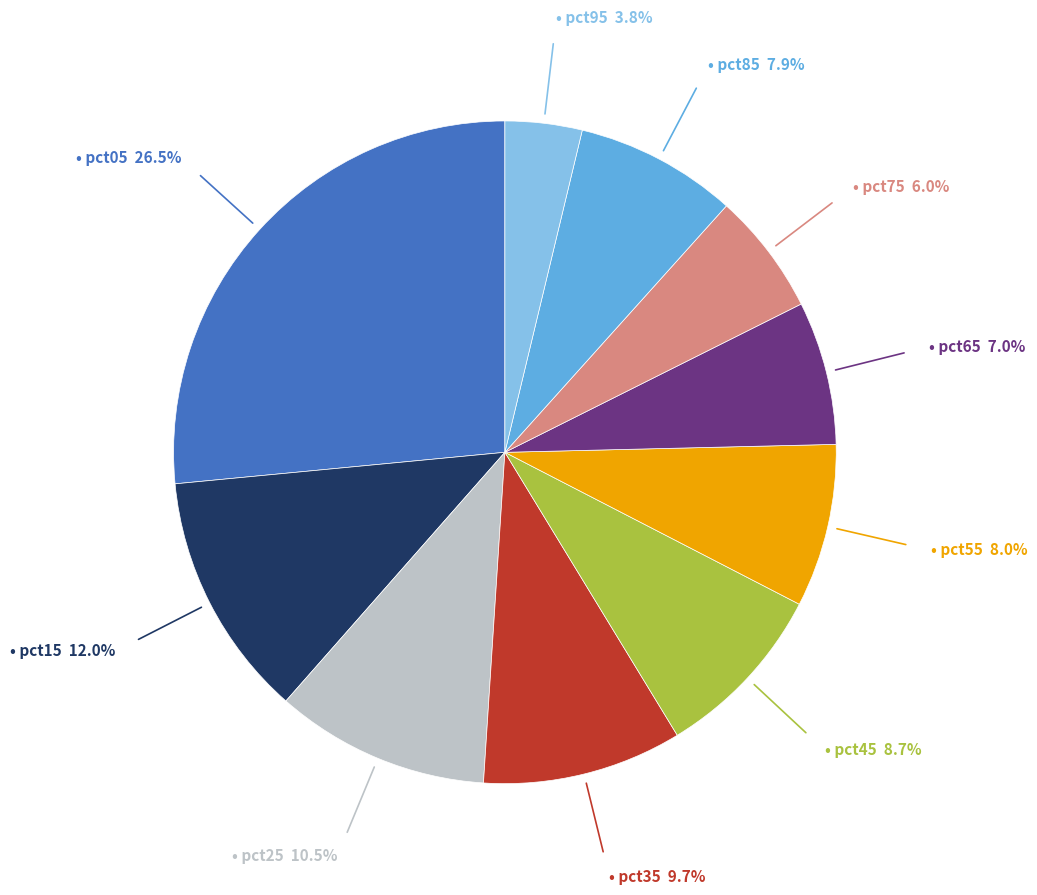

Count the number of slices in the pie.

10